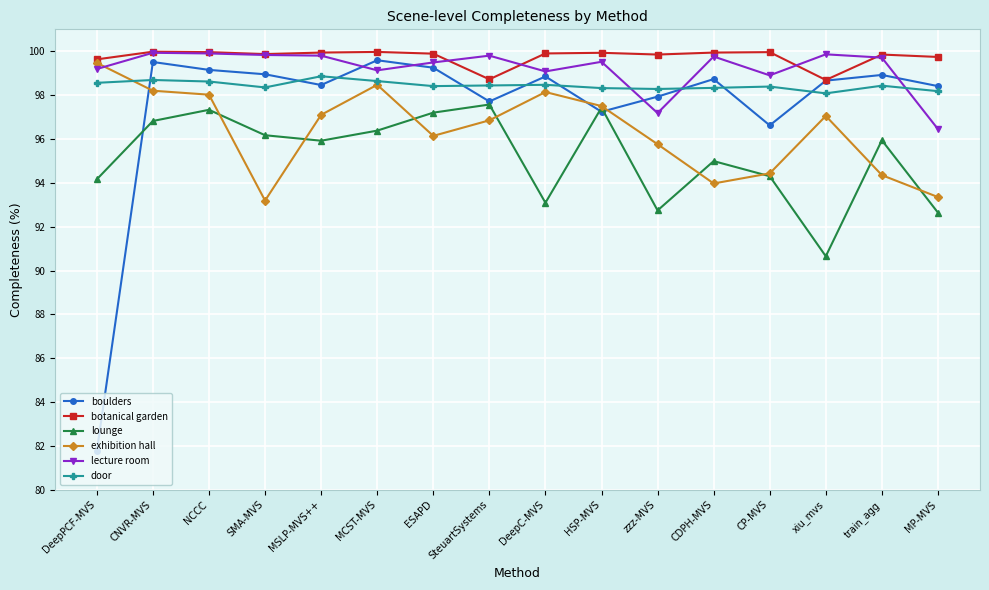

How many series are shown in this chart?

6